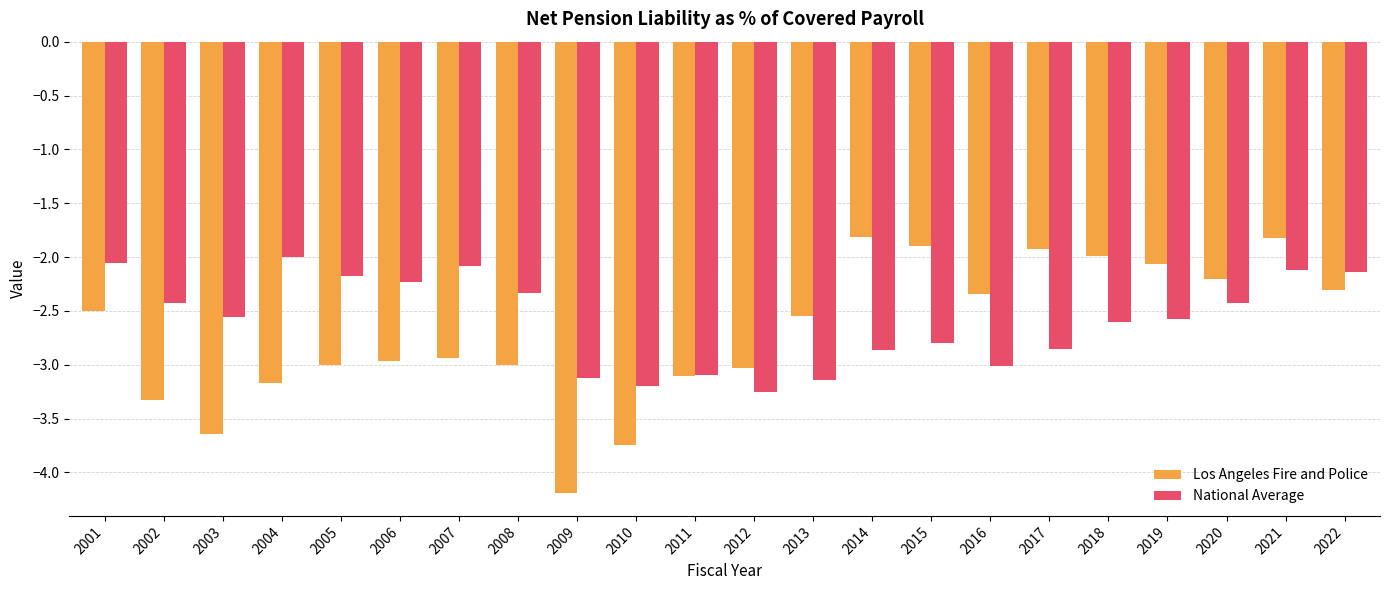

What is the smallest value displayed?

-4.2